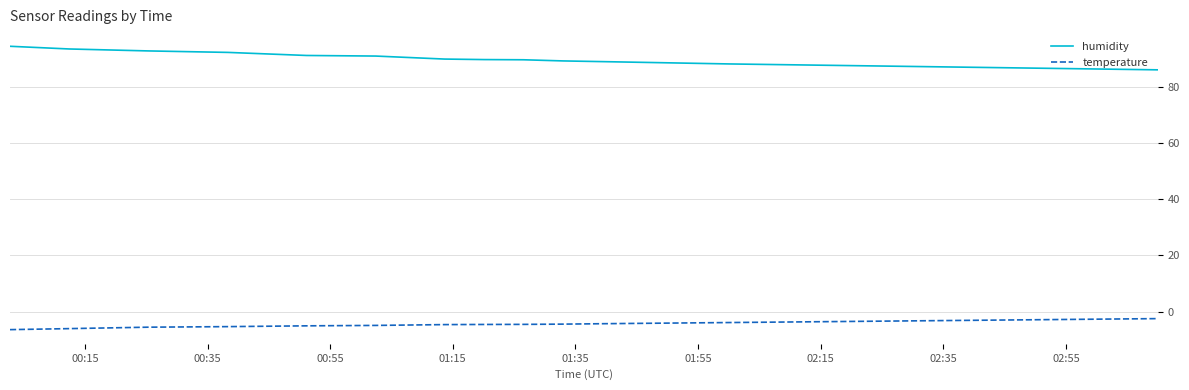

Which series has the largest total across all categories?

humidity